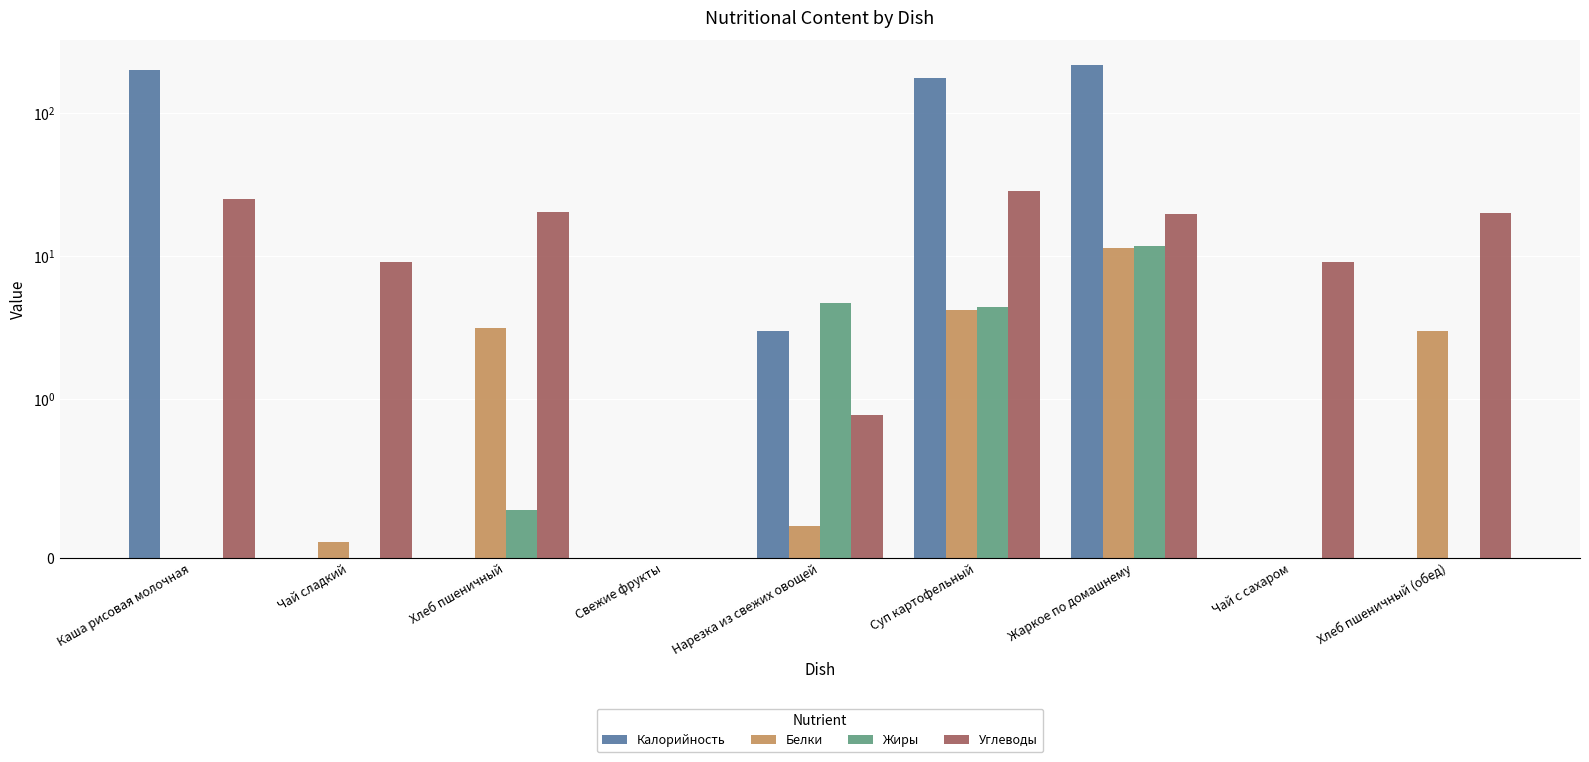

Is the value of Калорийность at Чай с сахаром greater than the value of Жиры at Жаркое по домашнему?

No